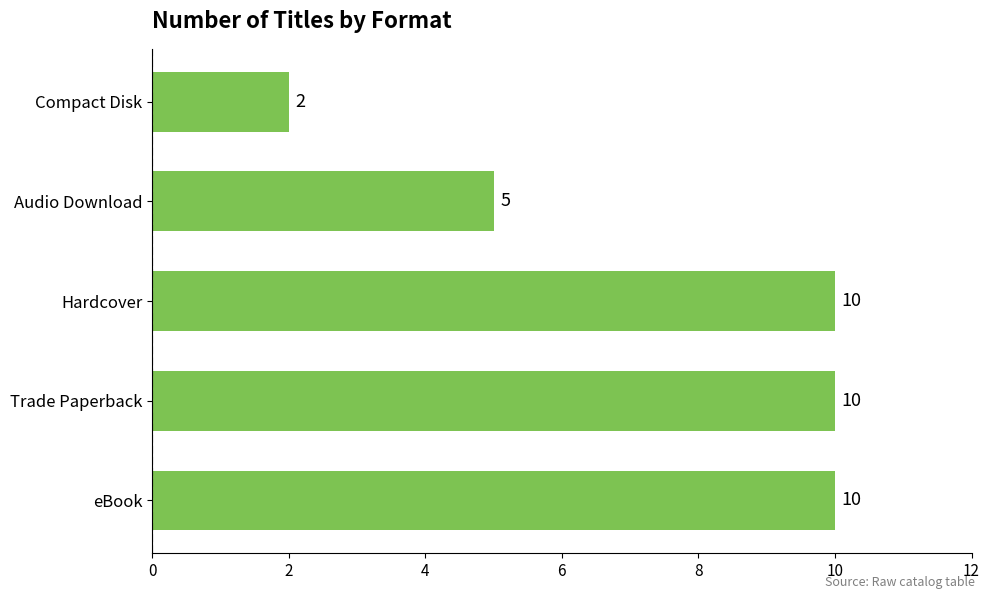

Which has a higher value, Trade Paperback or Compact Disk?

Trade Paperback